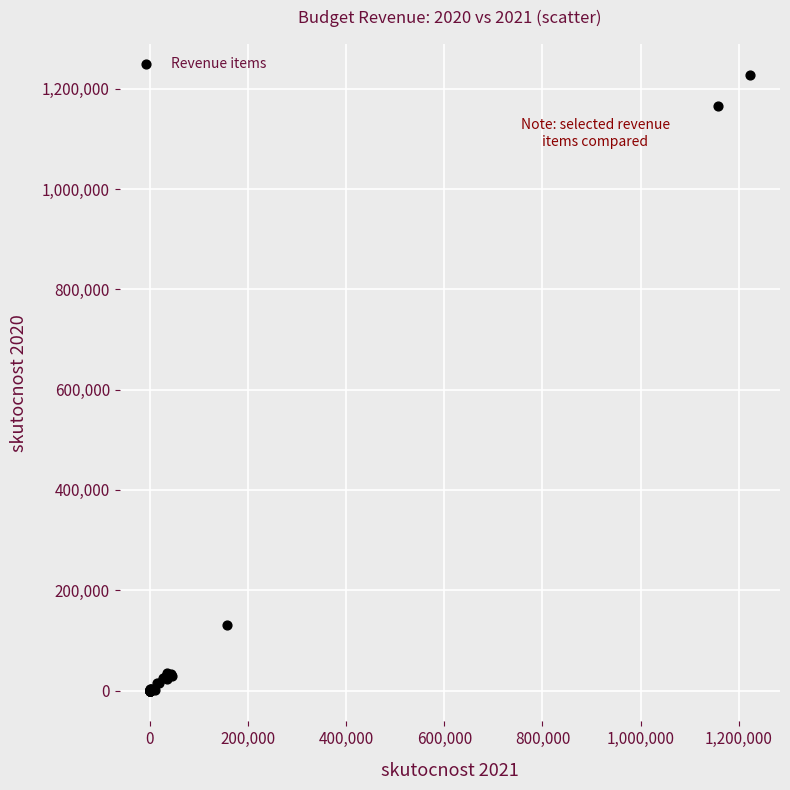

What Y value in the scatter plot is closest to 613795?

130051